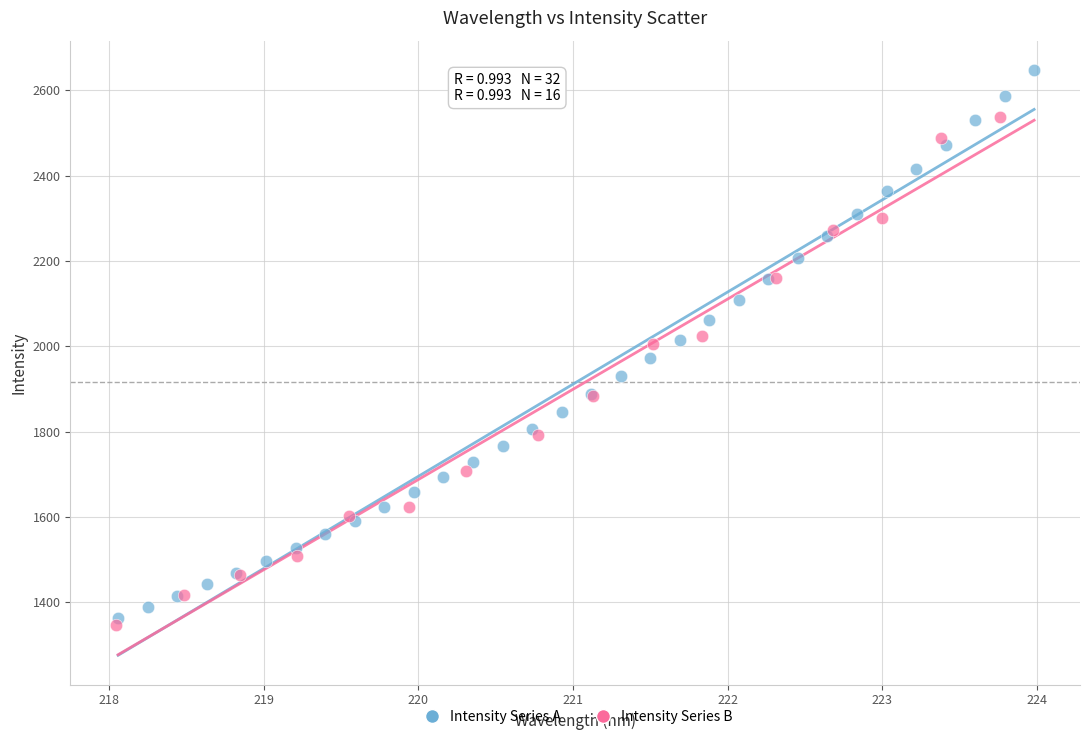

Which series has the widest spread of Y values?

Intensity Series A